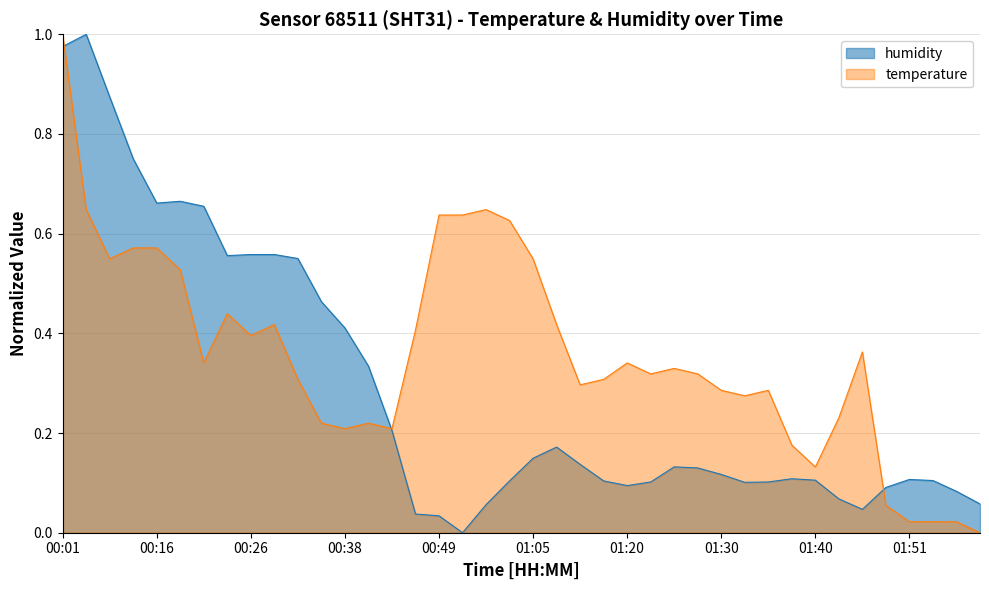

Does the chart have visible grid lines?

Yes